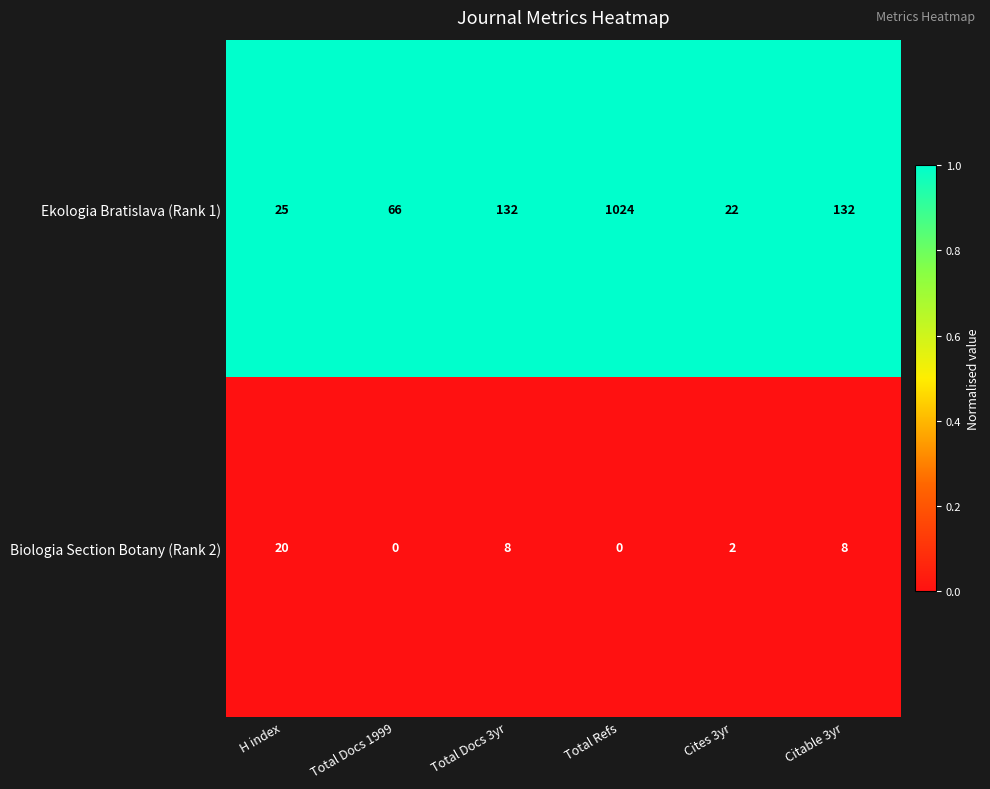

What is the difference between the highest and lowest values at Cites 3yr?

20